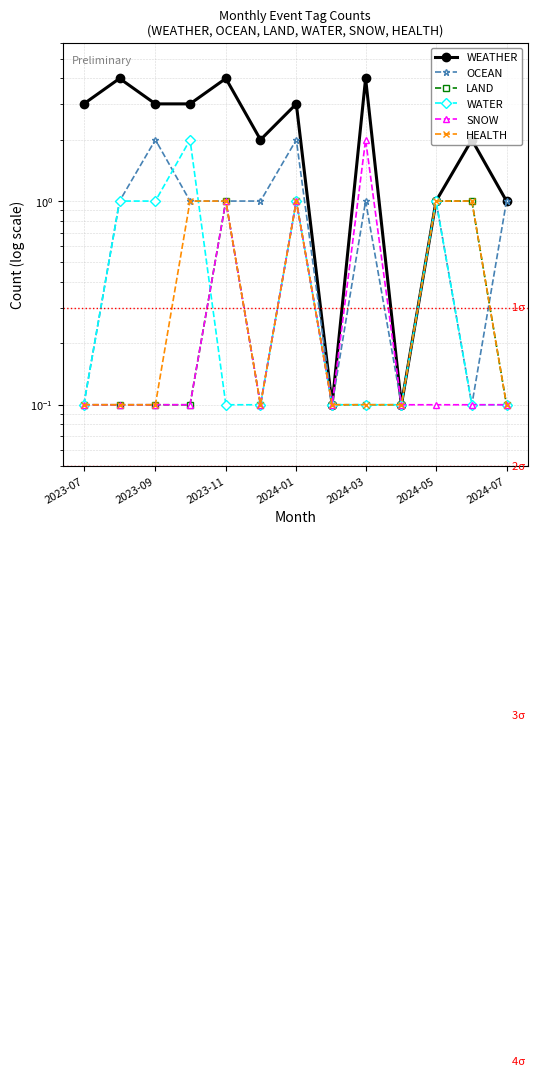

What is the approximate value of SNOW at 2023-07?

0.1